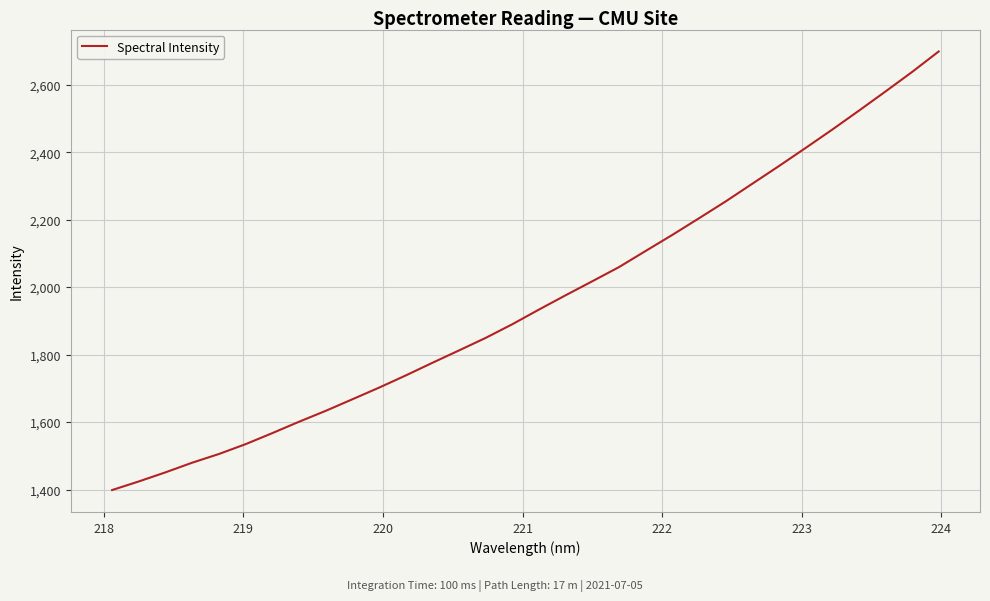

What is the difference between the maximum and minimum values?

1300.0